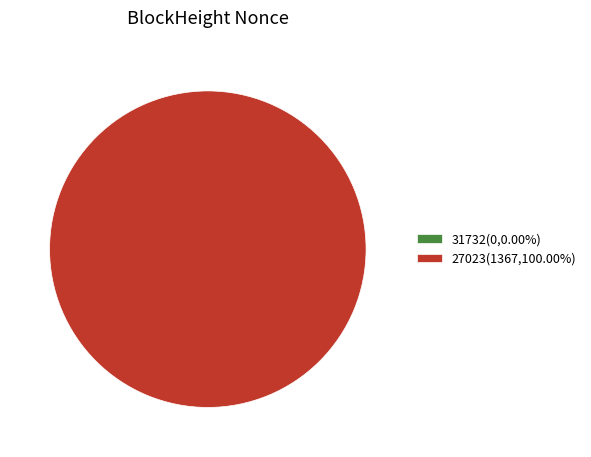

To the nearest percent, what is the average slice percentage?

50%